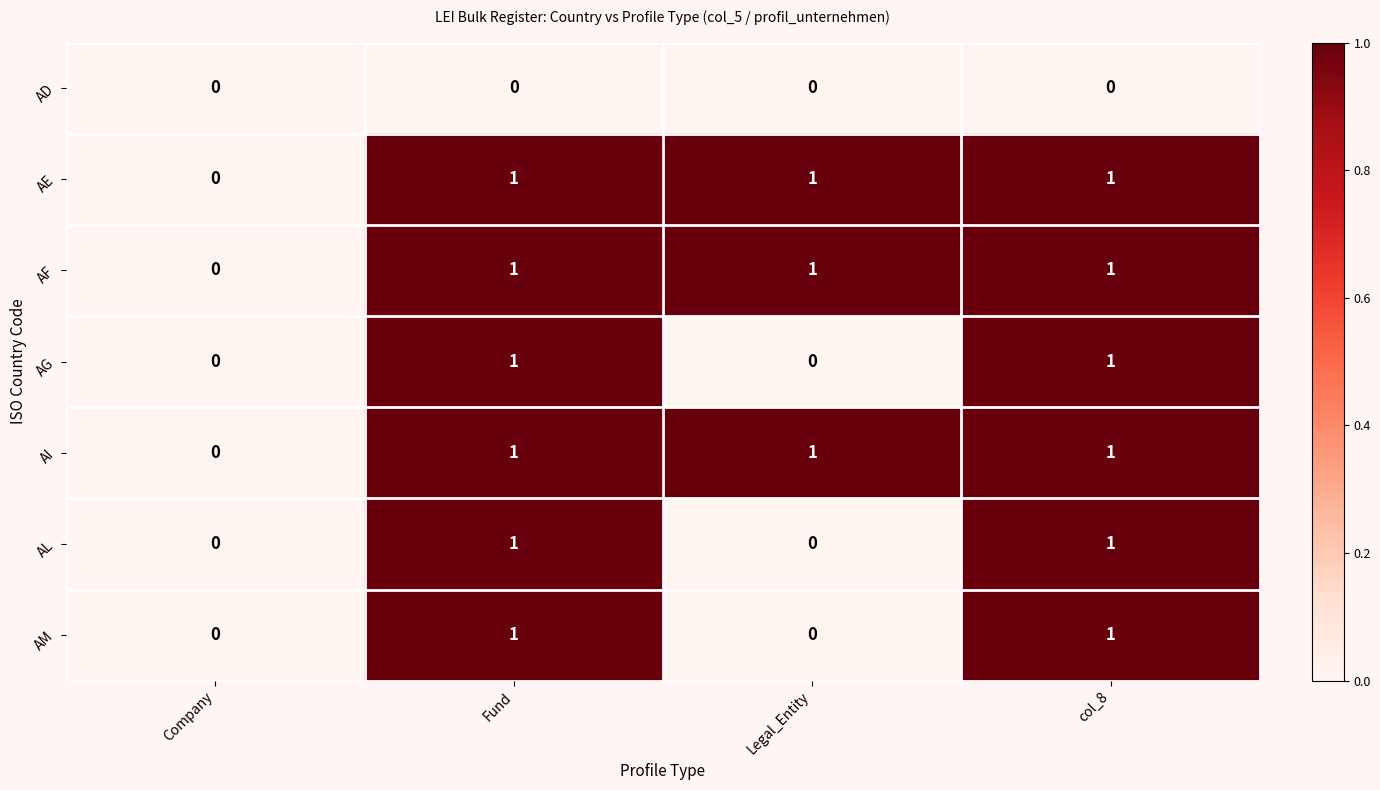

What is the total value across all series at Fund?

6